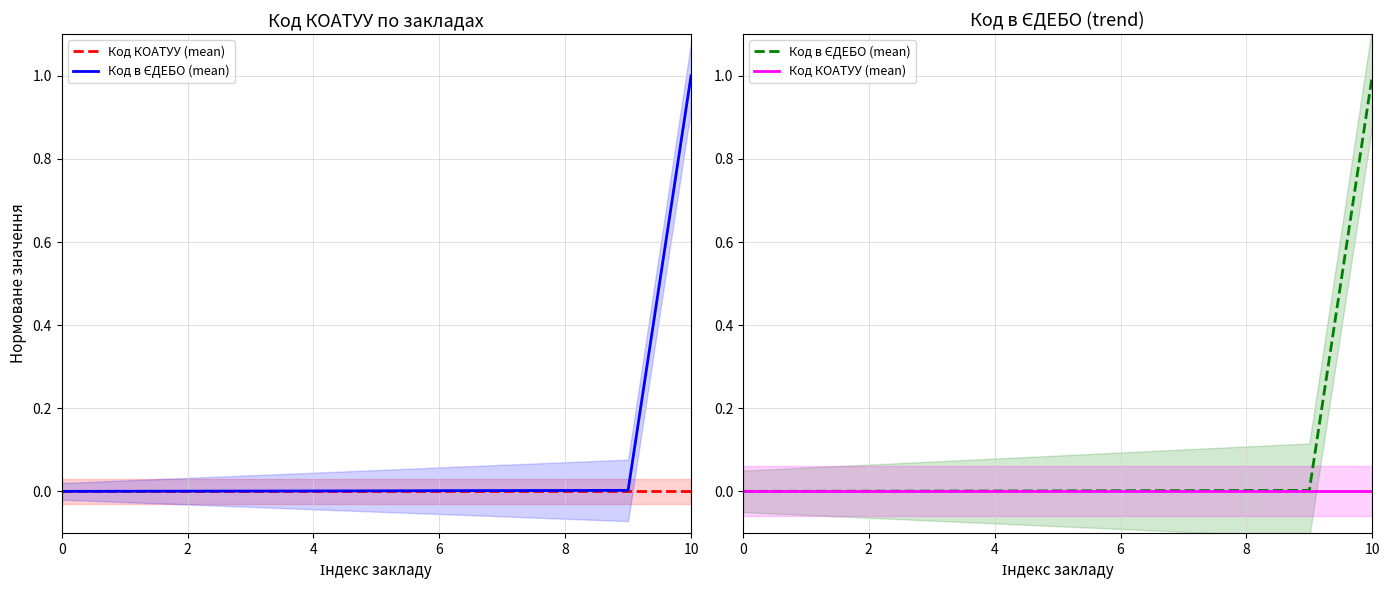

Reading left to right, extract all data points from this chart.

Код КОАТУУ (mean): 0.0	0.0	0.0	0.0	0.0	0.0	0.0	0.0	0.0	0.0	0.0
Код в ЄДЕБО (mean): 0.0	0.0	0.0	0.0	0.0	0.0	0.0	0.0	0.0	0.0	1.0